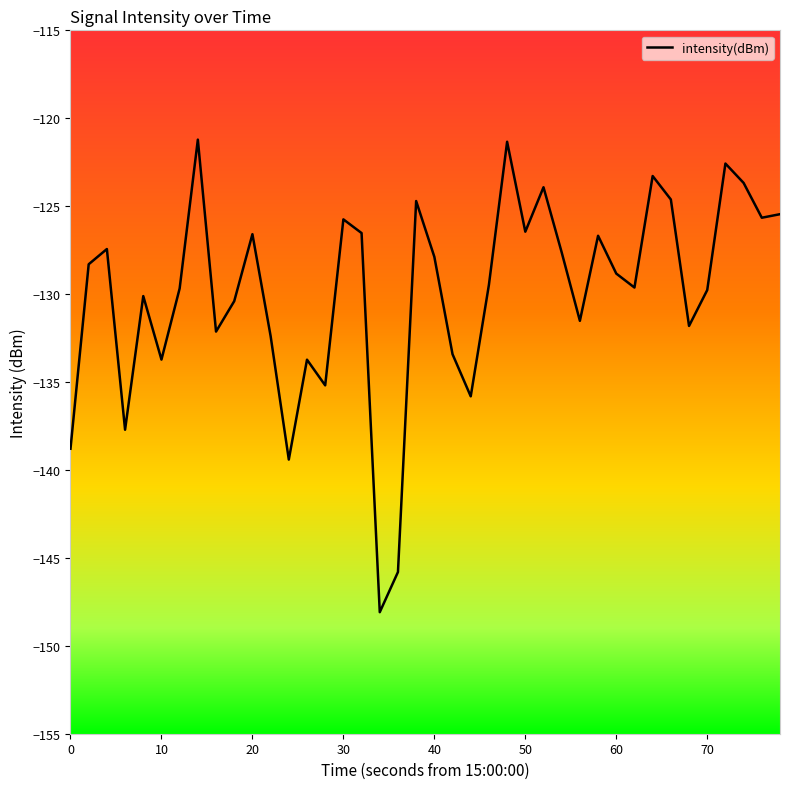

What is the maximum value shown in the chart?

-121.2